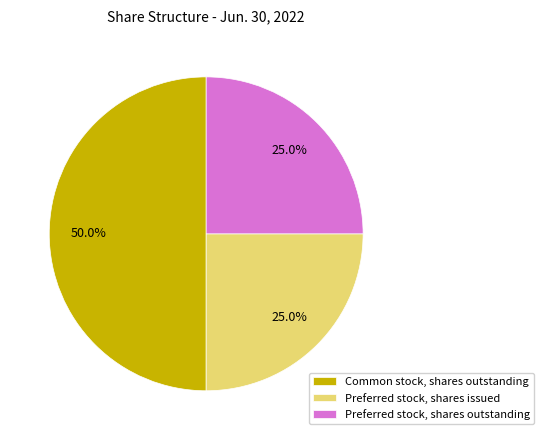

To the nearest percent, what is the average slice percentage?

33%